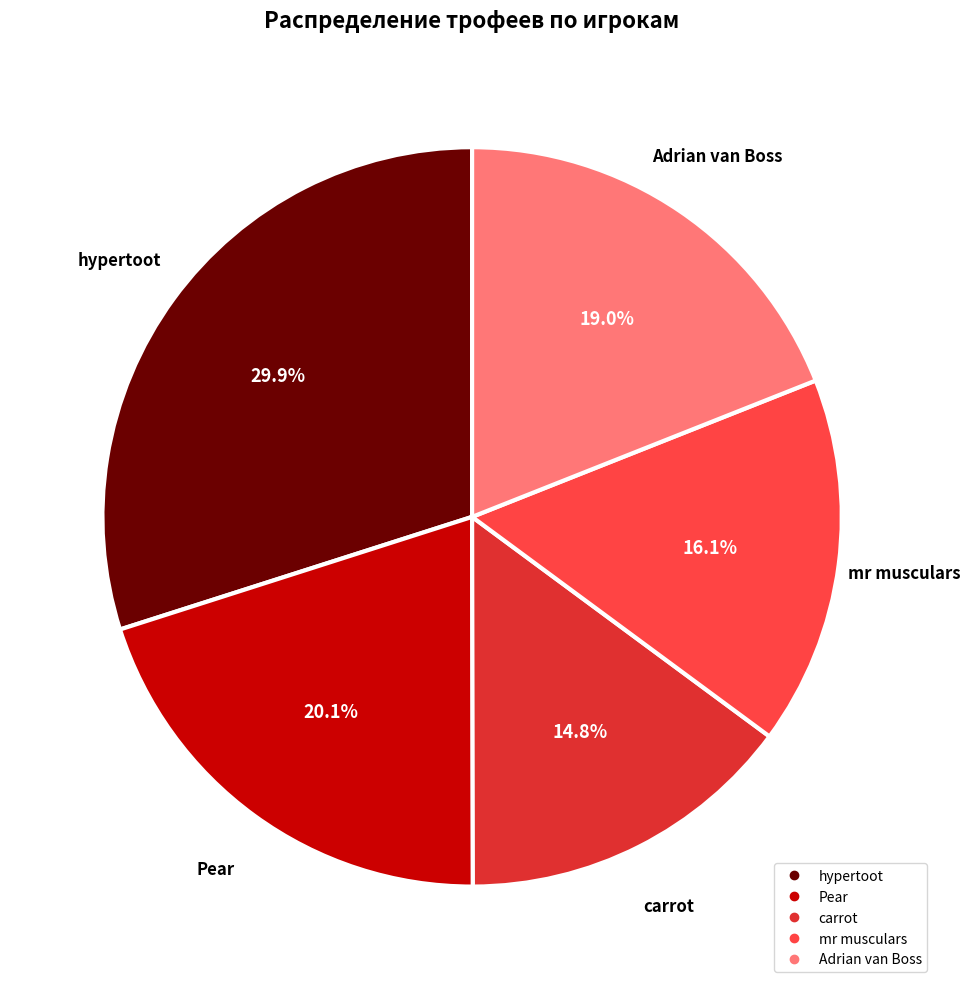

To the nearest percent, what is the average slice percentage?

20%